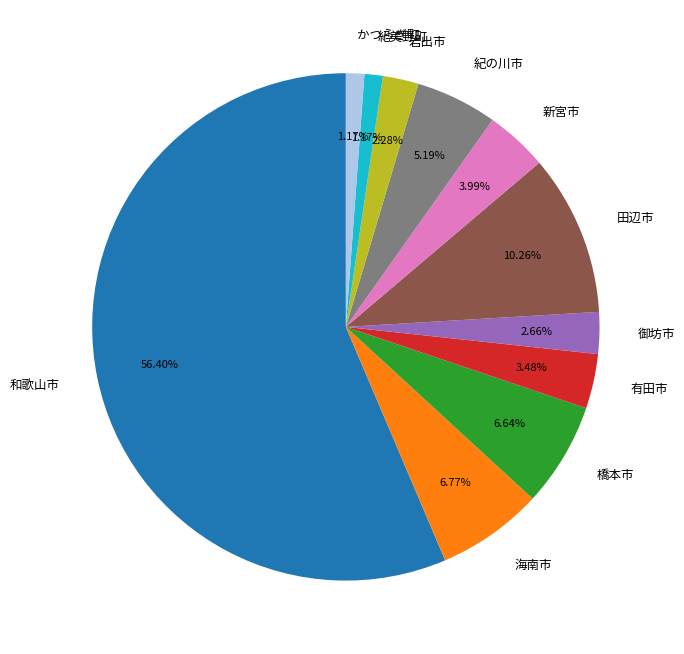

Combined, do 紀美野町 and 岩出市 account for over 50%?

No